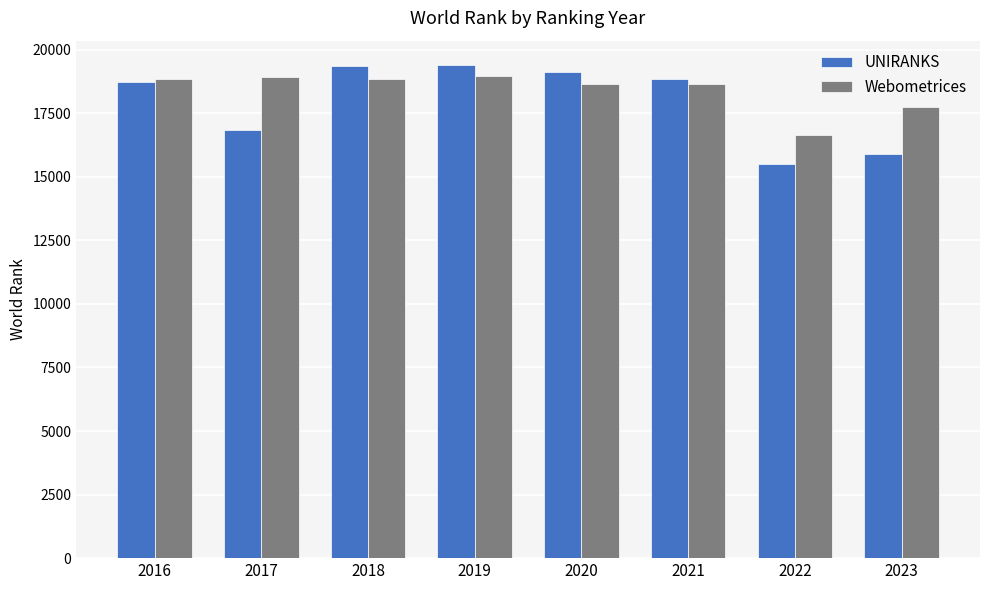

What is the value of the Webometrices bar at the 5th from the left?

18664